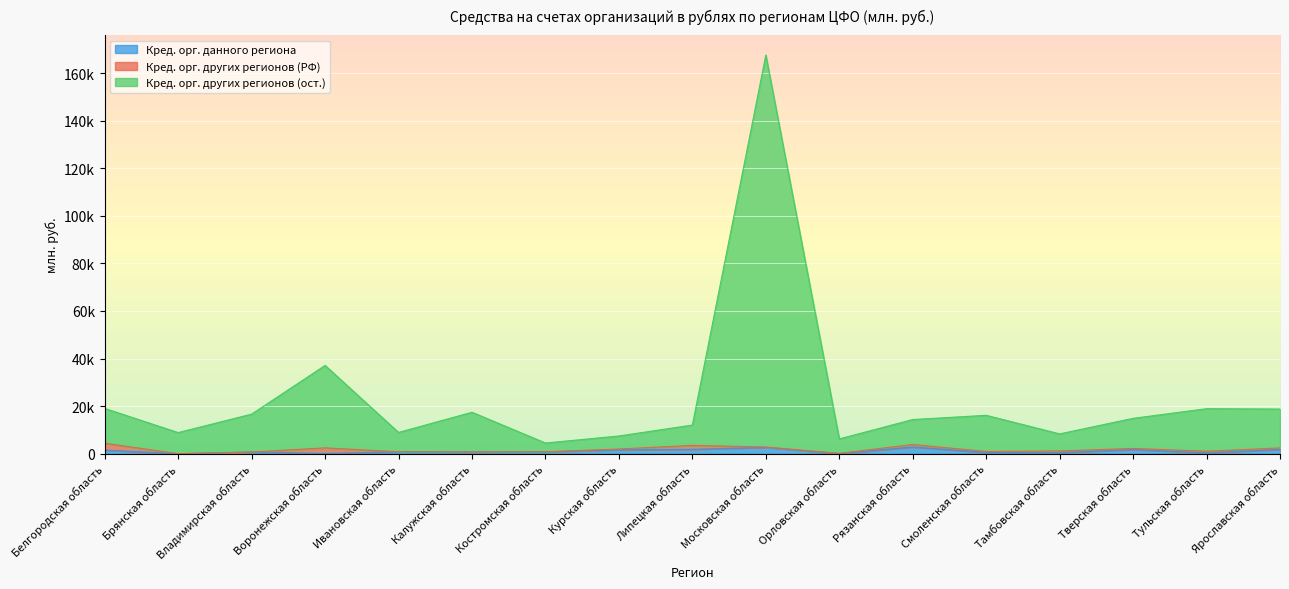

Which series changed the most between Владимирская область and Смоленская область?

Кред. орг. других регионов (ост.)